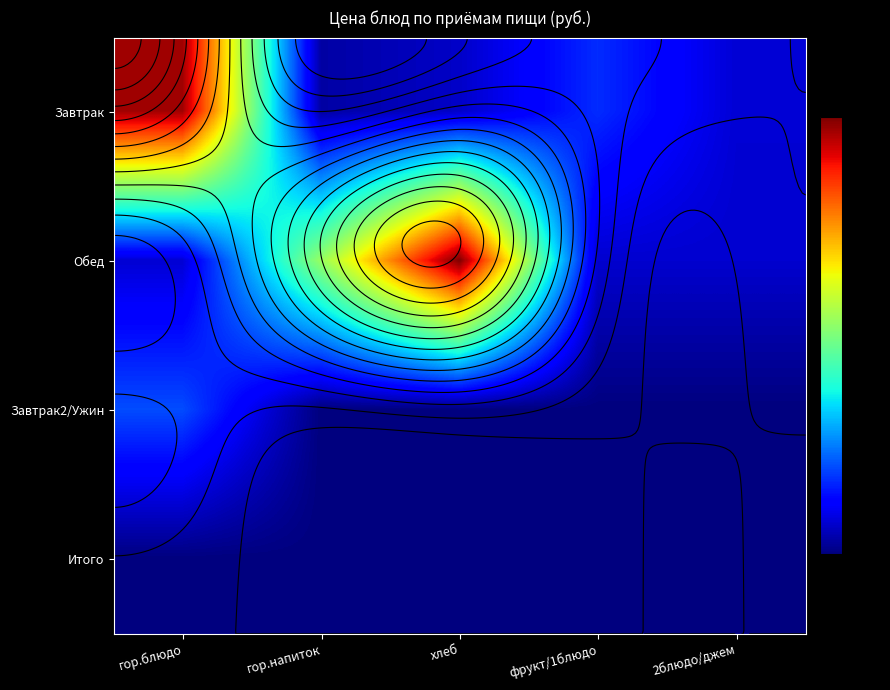

At which category is the sum across all series the highest?

гор.блюдо